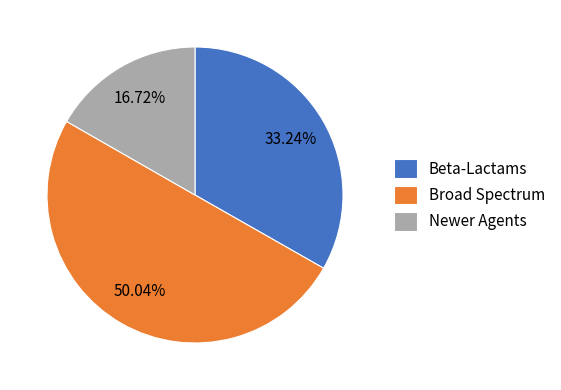

Which slice is the largest?

Broad Spectrum